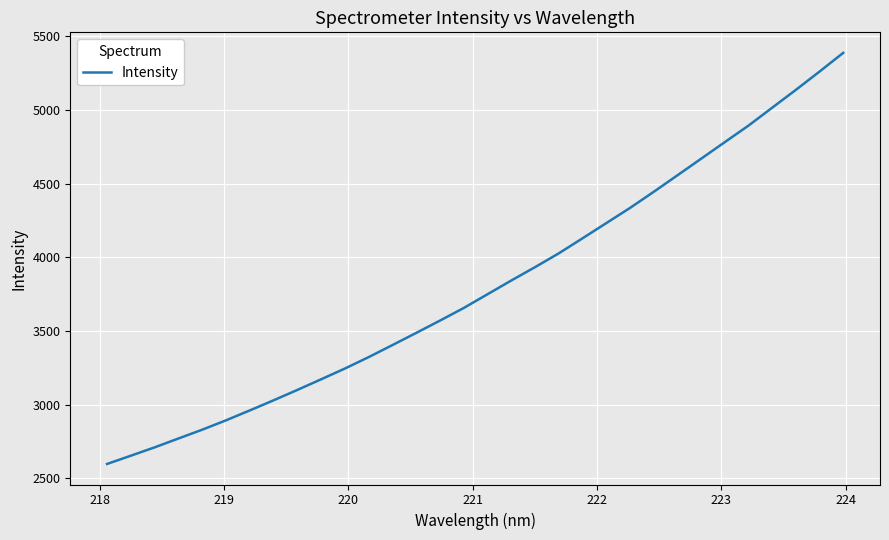

What is the minimum value shown in the chart?

2598.6